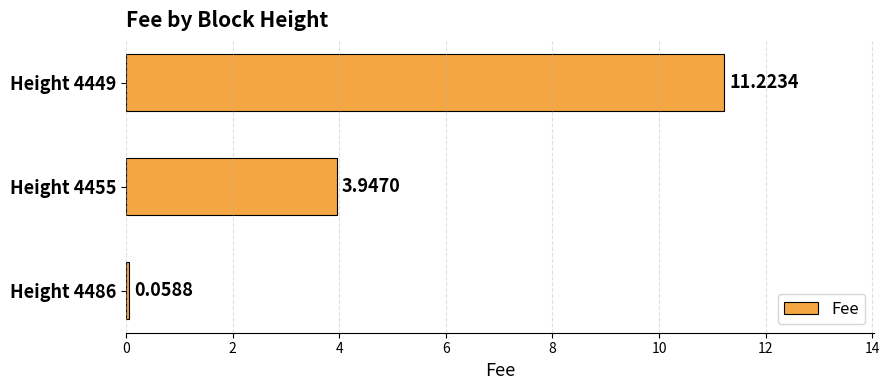

Does the chart contain any negative values?

No